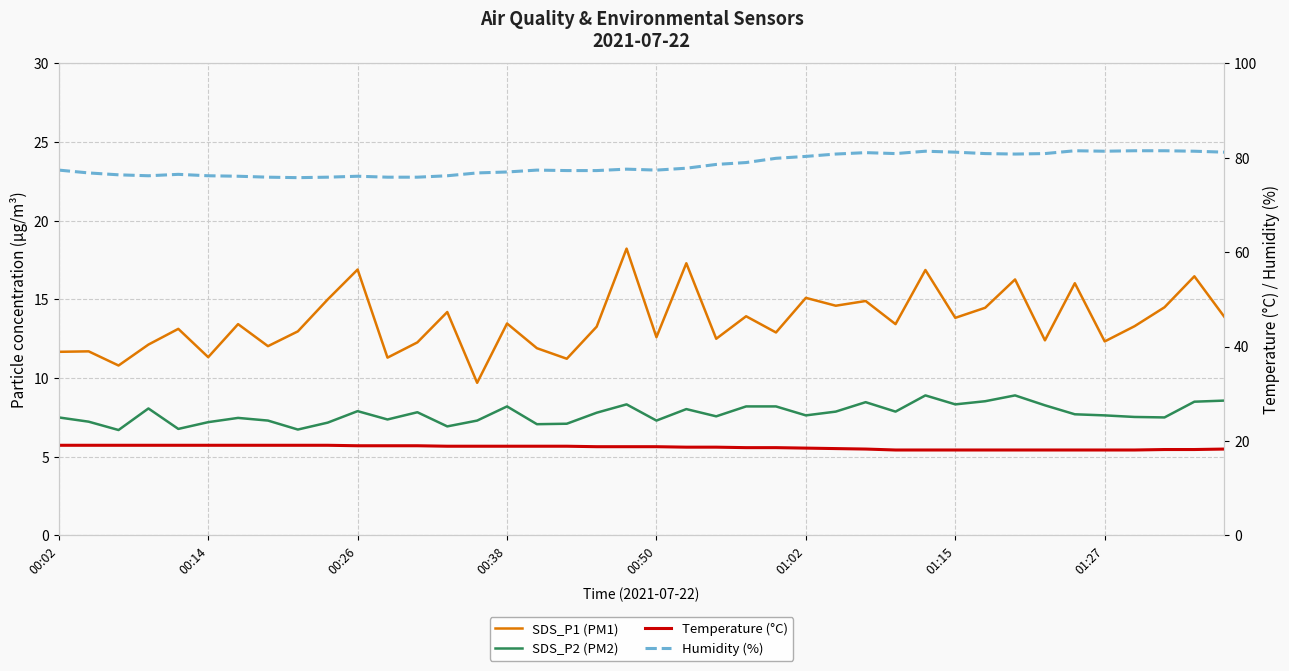

Between 00:14 and 33, which series saw the biggest shift?

Humidity (%)